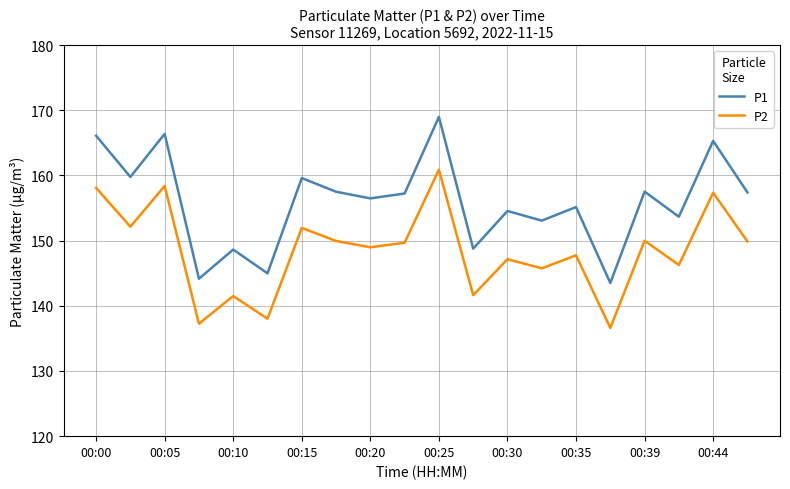

True or false: P1 and P2 cross at least once.

False